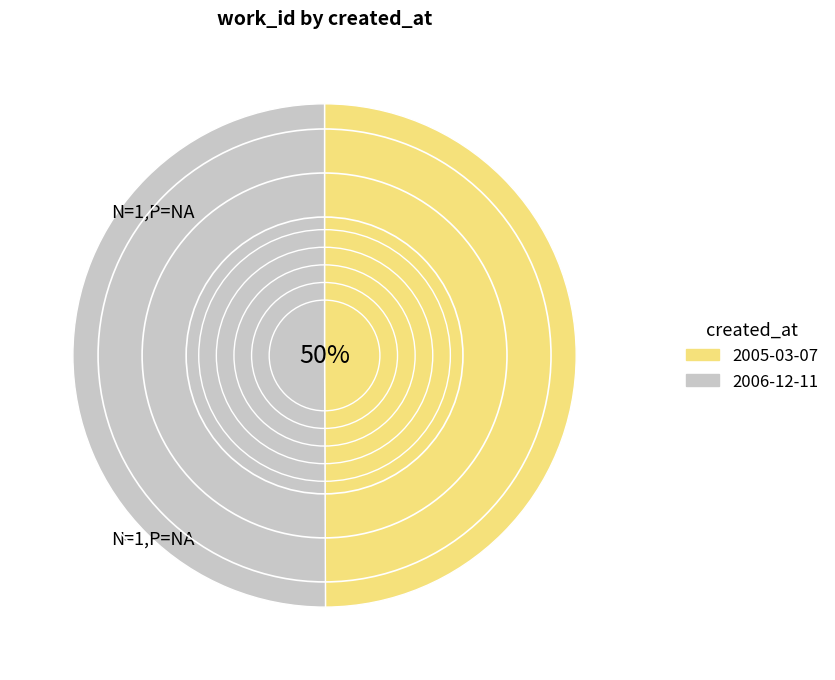

The 2005-03-07 slice represents 50% of the pie. True or false?

True